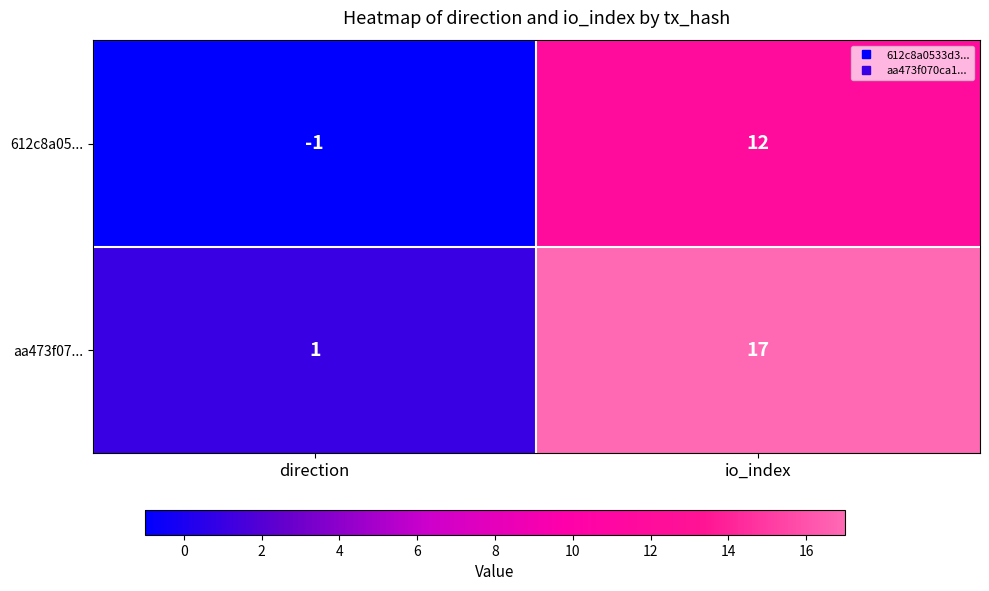

Count the number of categories in the chart.

2